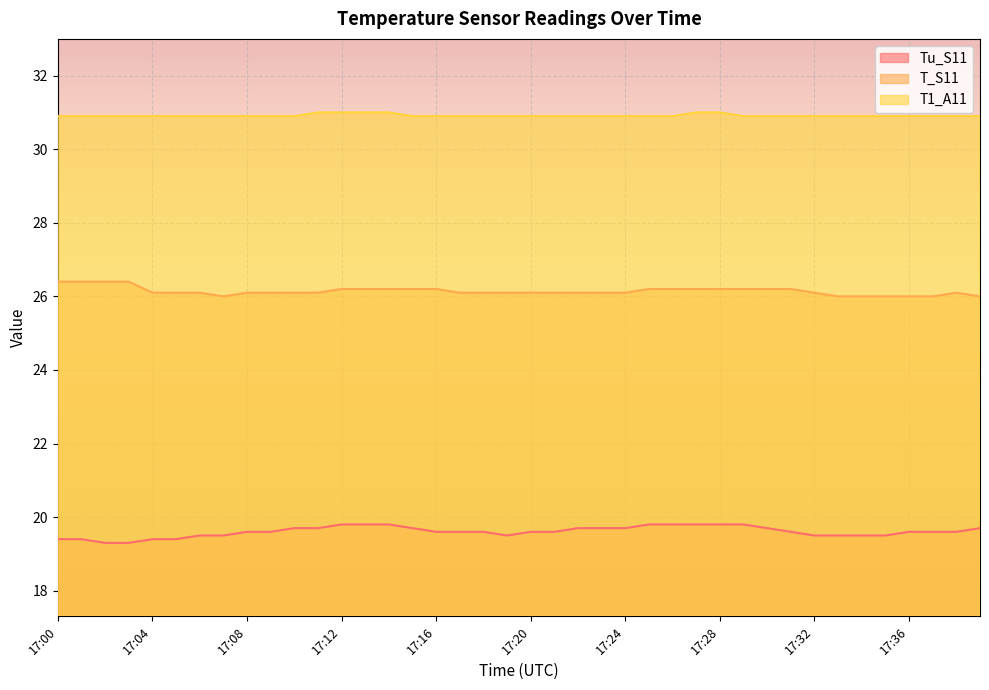

True or false: Tu_S11 and T1_A11 cross at least once.

False